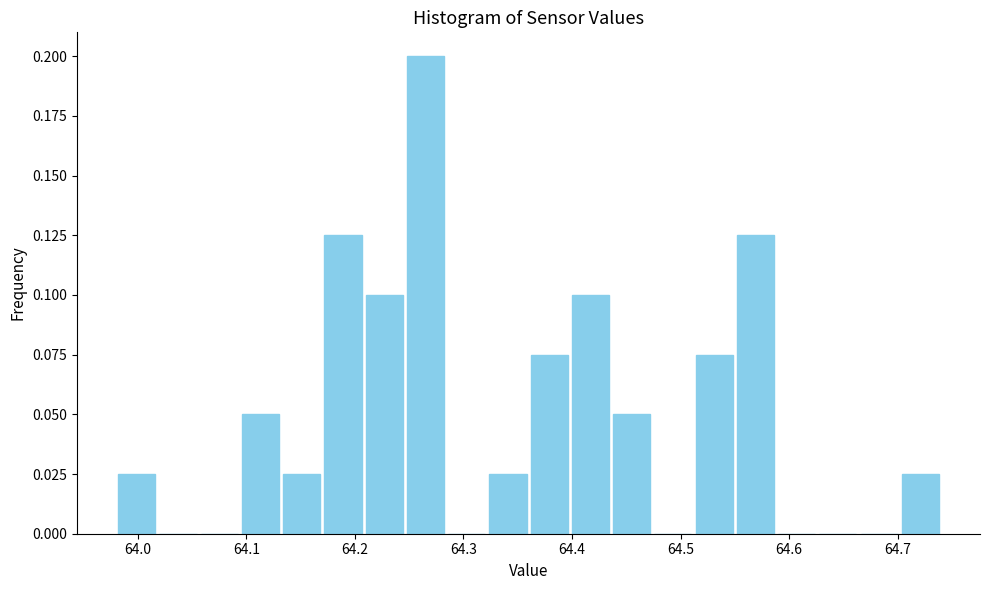

Around what value on the x-axis is the tallest bar? Give the approximate position of its centre, as read against the axis.

64.27